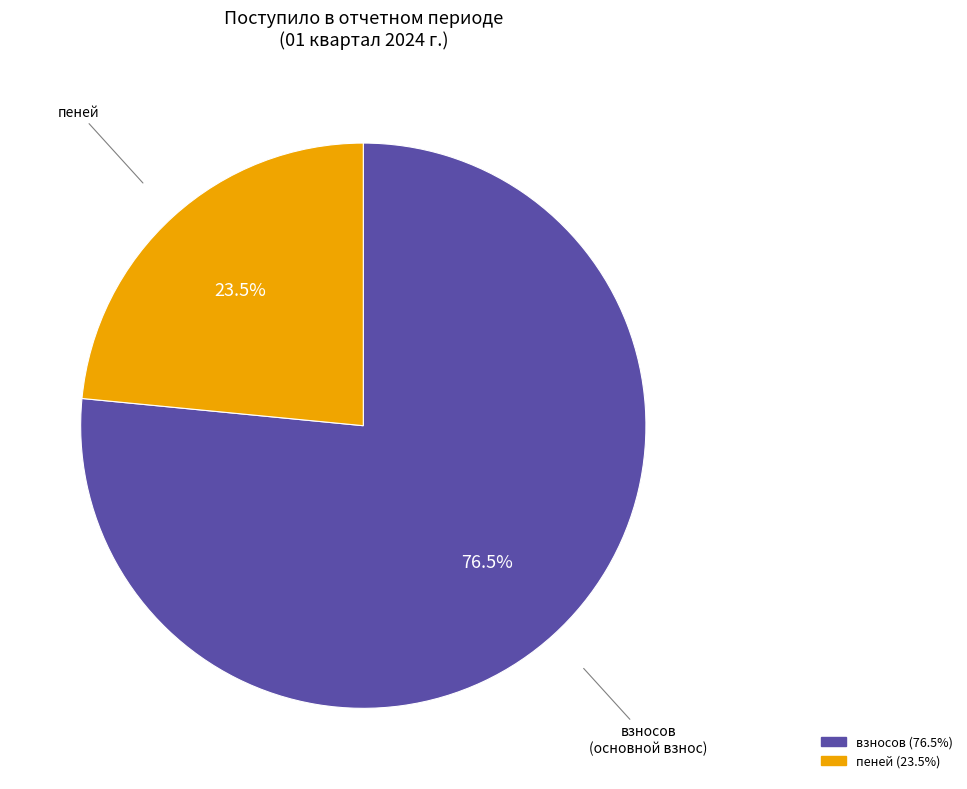

Which slice is the smallest?

пеней